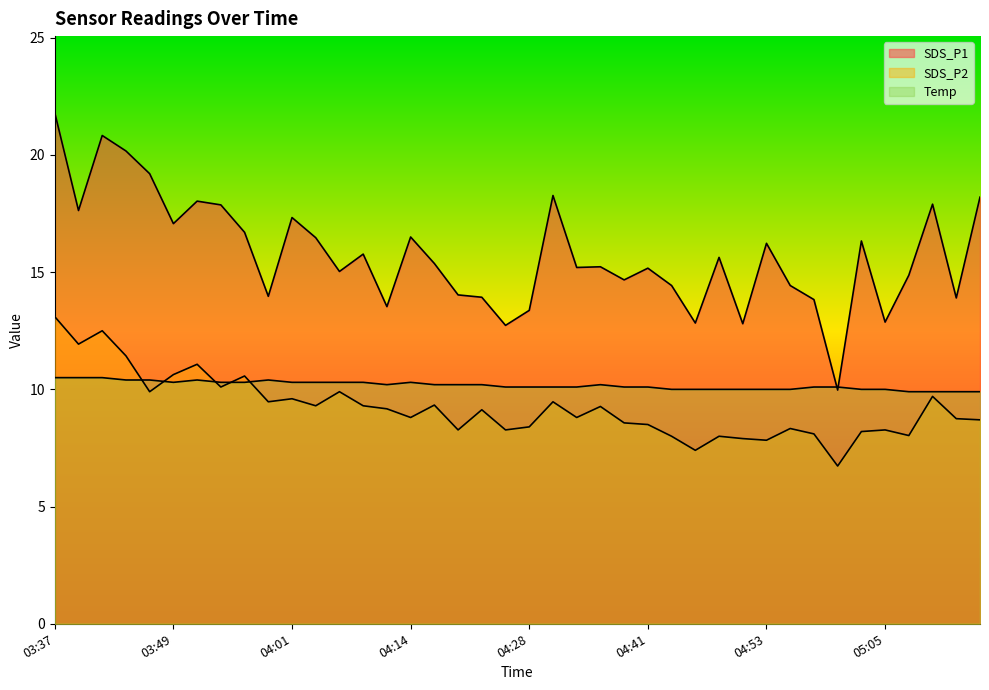

Which category has the highest value in the Temp series?

03:37